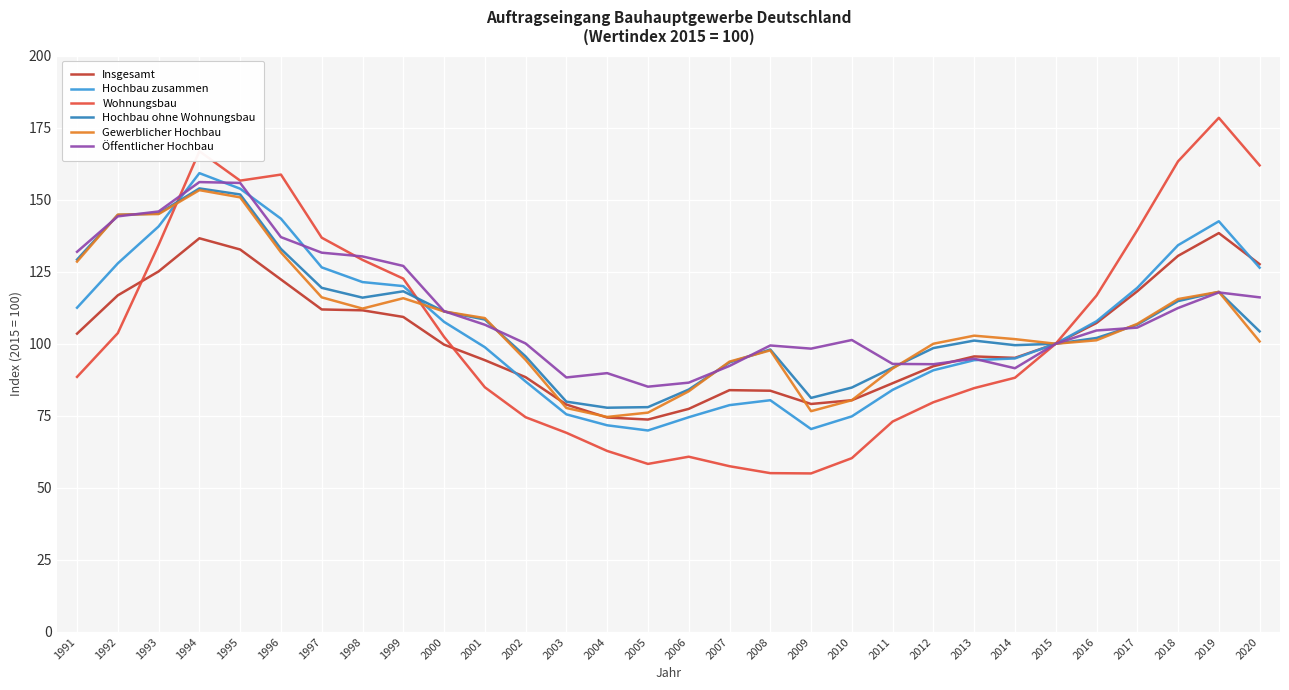

Which label corresponds to the largest value in the chart?

2019